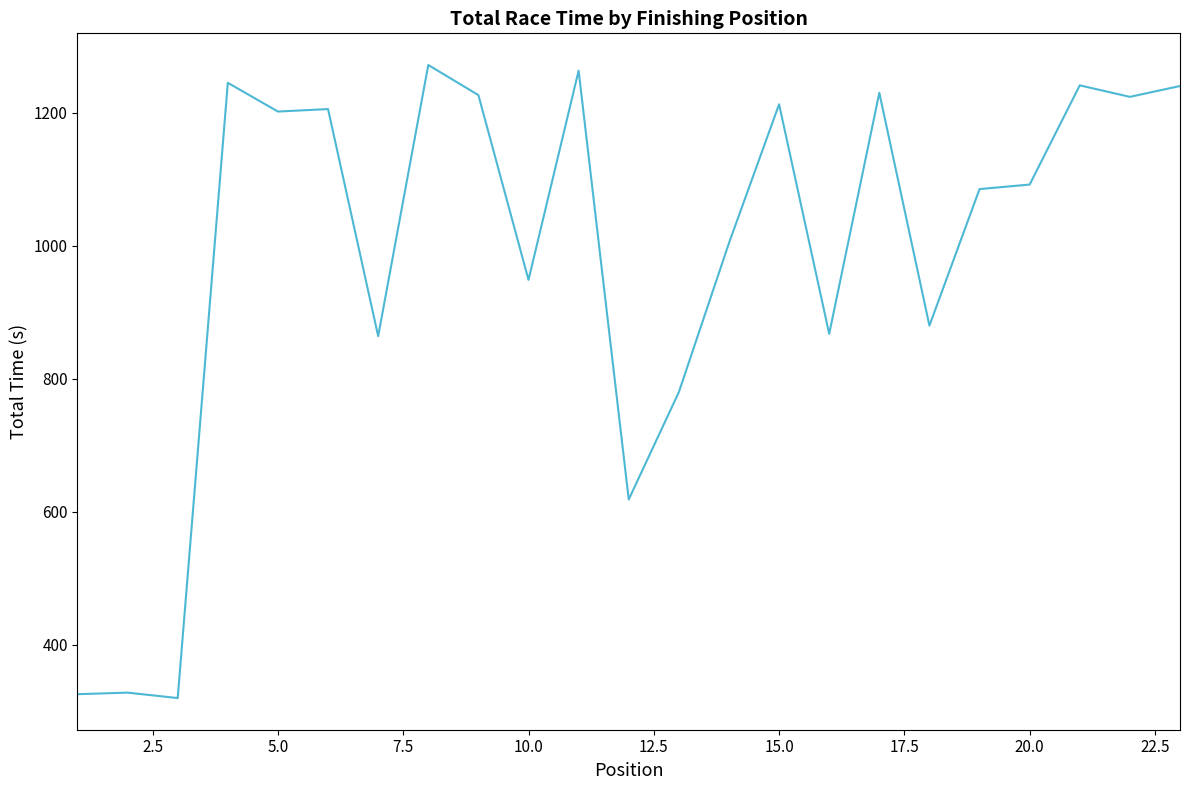

What is the difference between the maximum and minimum values?

951.5